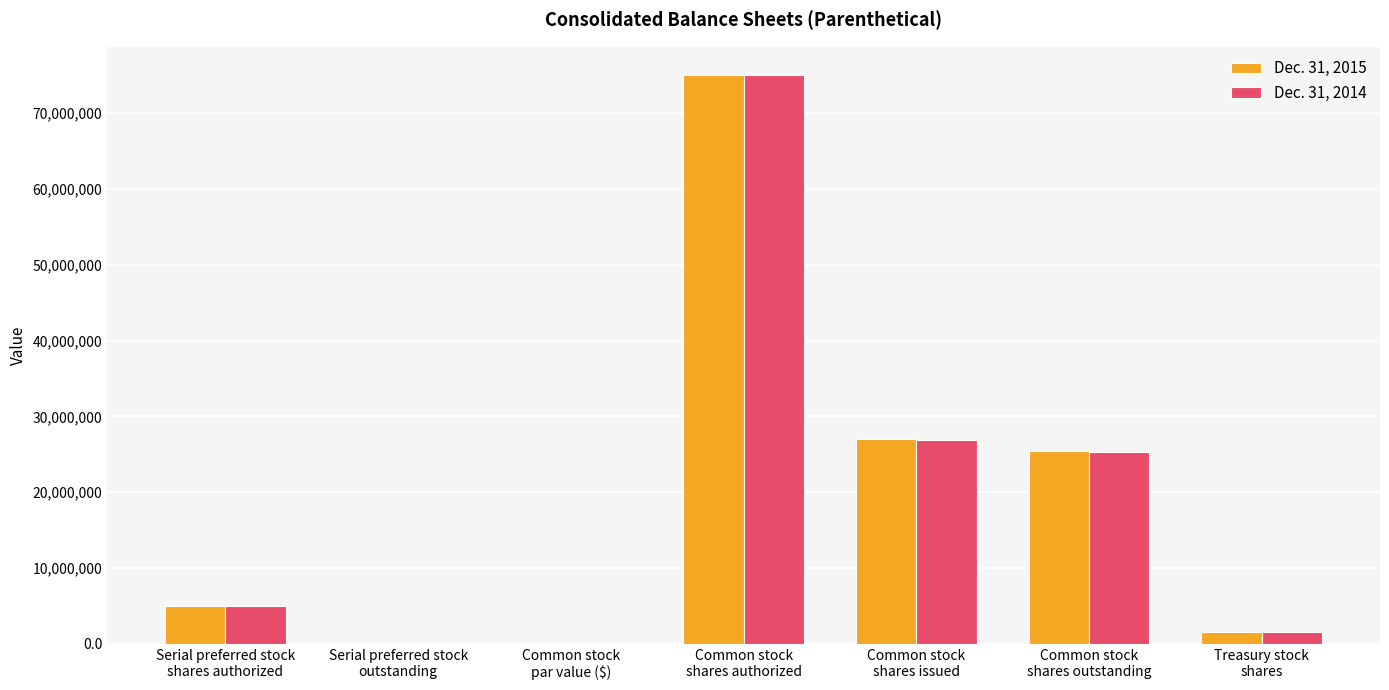

What is the maximum value for Dec. 31, 2015?

75000000.0